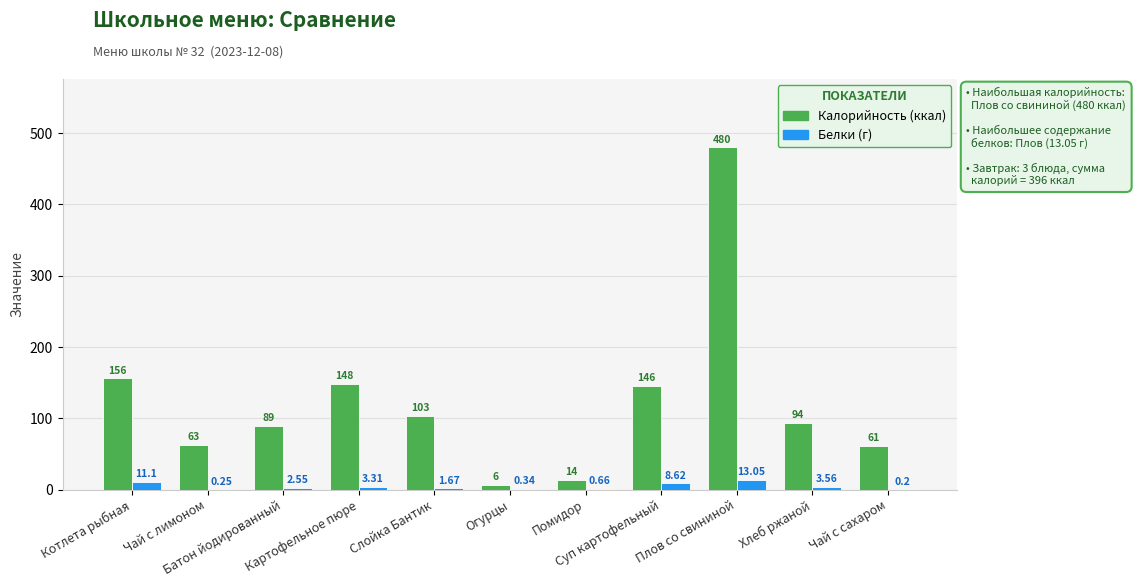

Reading left to right, transcribe all the data shown in this chart.

Калорийность: Котлета рыбная=156.0	Чай с лимоном=63.0	Батон йодированный=89.0	Картофельное пюре=148.0	Слойка Бантик=103.0	Огурцы=6.0	Помидор=14.0	Суп картофельный=146.0	Плов со свининой=480.0	Хлеб ржаной=94.0	Чай с сахаром=61.0
Белки (г): Котлета рыбная=11.1	Чай с лимоном=0.2	Батон йодированный=2.5	Картофельное пюре=3.3	Слойка Бантик=1.7	Огурцы=0.3	Помидор=0.7	Суп картофельный=8.6	Плов со свининой=13.1	Хлеб ржаной=3.6	Чай с сахаром=0.2